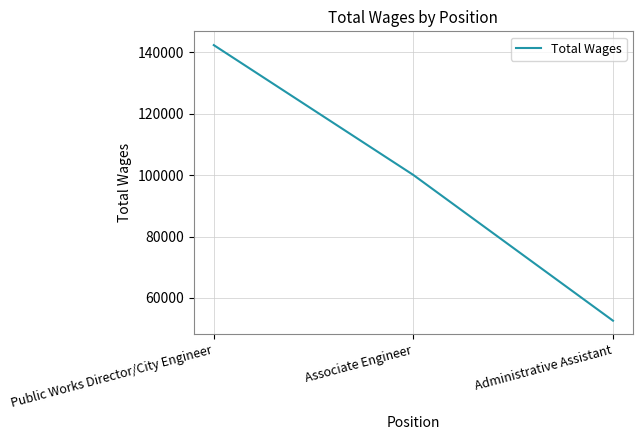

Does the chart have visible grid lines?

Yes